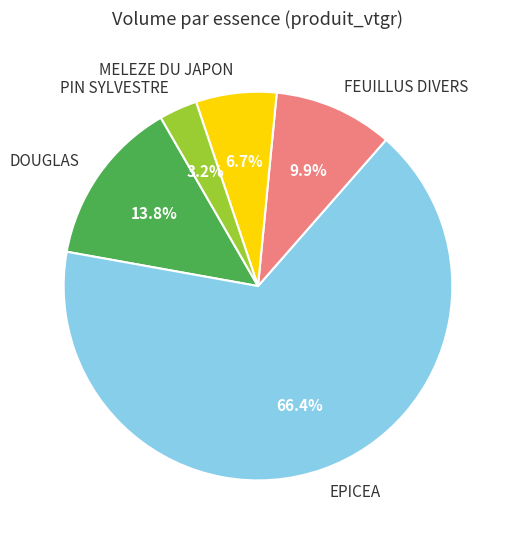

How many segments does this pie chart have?

5